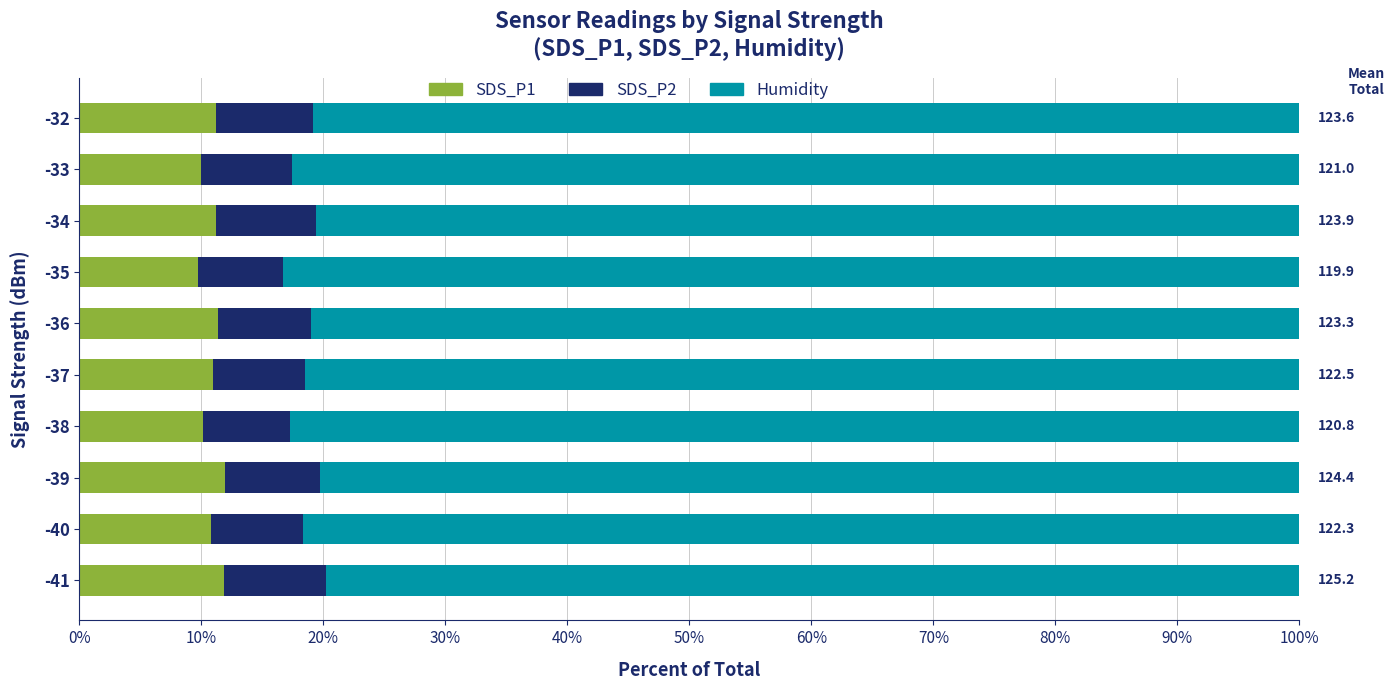

Is it true that SDS_P1 equals 11.2 at -34?

True